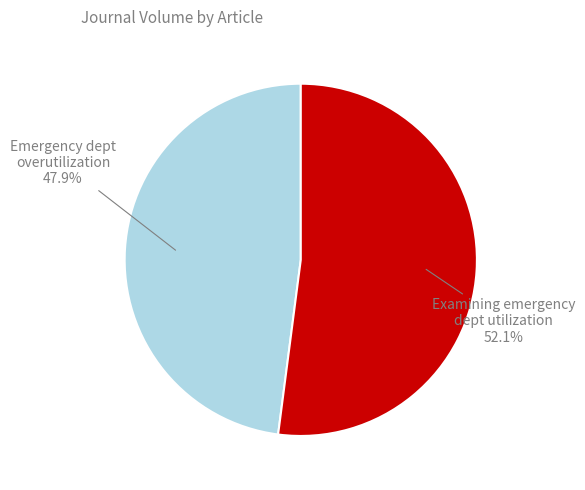

Is there any slice that represents more than half of the pie?

Yes